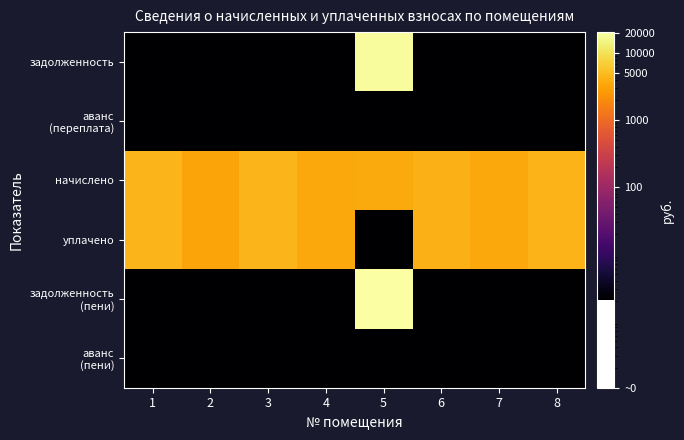

Between 1 and 2, which series saw the biggest shift?

начислено